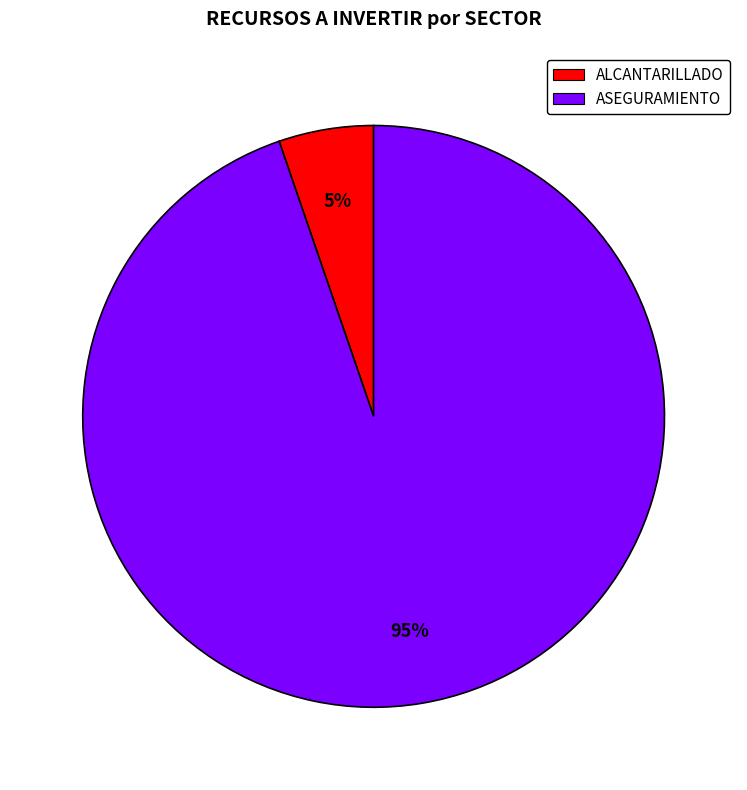

Do ASEGURAMIENTO and ALCANTARILLADO together represent more than half of the pie?

Yes